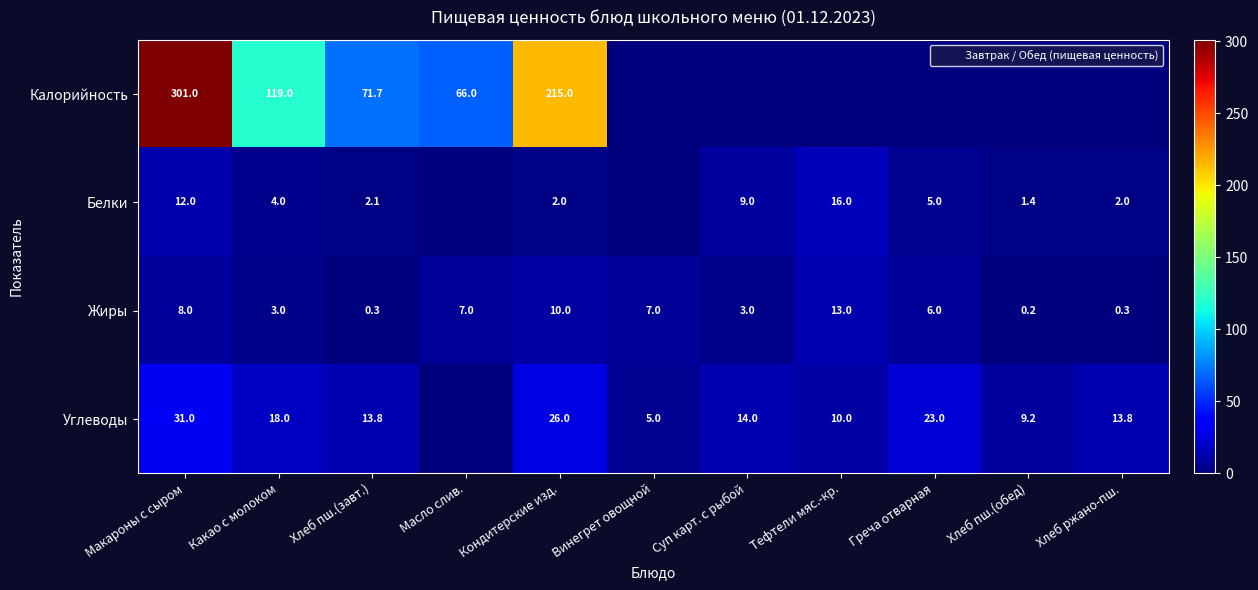

Which category has the highest value in the Белки series?

Тефтели мяс.-кр.